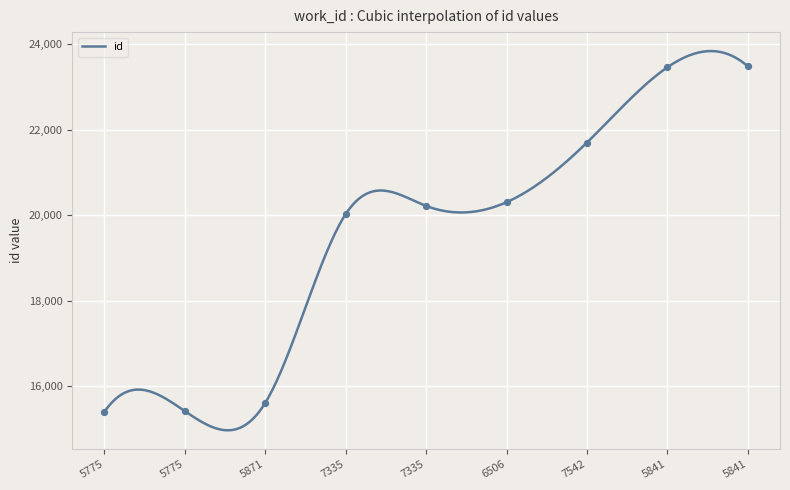

What is the ratio of the value at 7335 to the value at 7335?

1.0